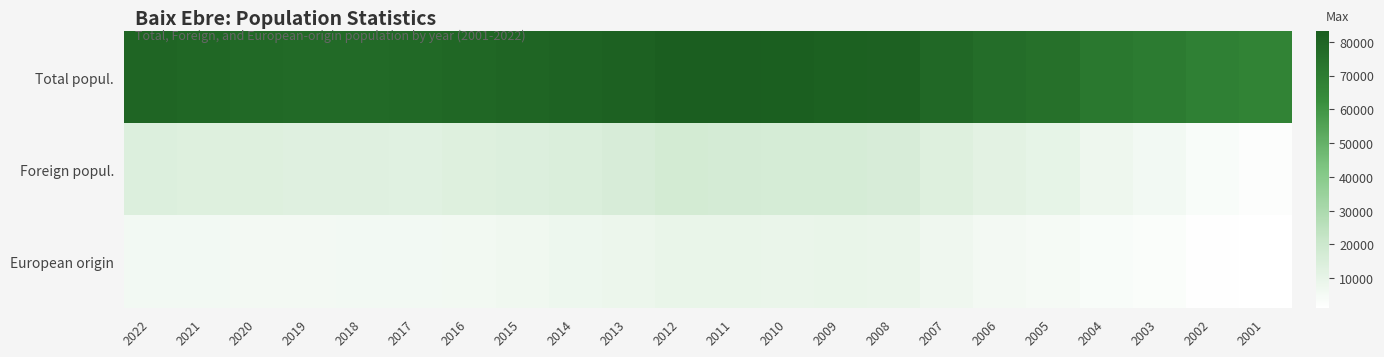

Reading left to right, list all the values displayed in this chart.

Total popul.: 2022=79636	2021=78721	2020=78011	2019=77596	2018=77868	2017=78180	2016=78977	2015=79748	2014=80637	2013=81514	2012=83125	2011=82634	2010=82222	2009=81724	2008=81304	2007=78590	2006=76368	2005=74962	2004=71708	2003=70373	2002=68227	2001=67031
Foreign popul.: 2022=14209	2021=13599	2020=13328	2019=12773	2018=12687	2017=12589	2016=13296	2015=13933	2014=14824	2013=16132	2012=17583	2011=16928	2010=16621	2009=16490	2008=16081	2007=13363	2006=11396	2005=10165	2004=7216	2003=5823	2002=3642	2001=2260
European origin: 2022=5754	2021=5629	2020=5510	2019=5511	2018=5626	2017=5712	2016=6151	2015=6754	2014=7525	2013=8352	2012=9400	2011=9153	2010=9073	2009=9305	2008=9075	2007=7044	2006=5575	2005=4846	2004=3378	2003=2737	2002=1668	2001=1112